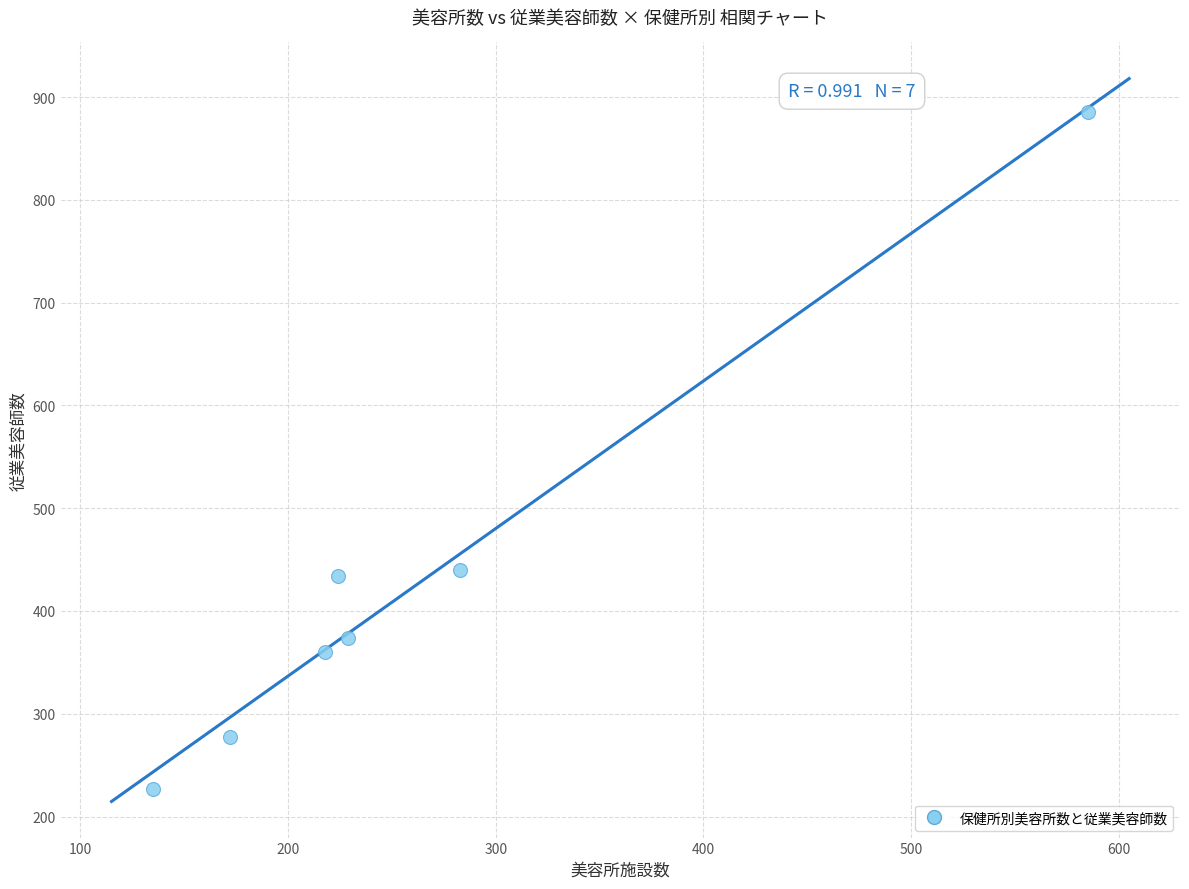

What is the range of X values (max minus min)?

450